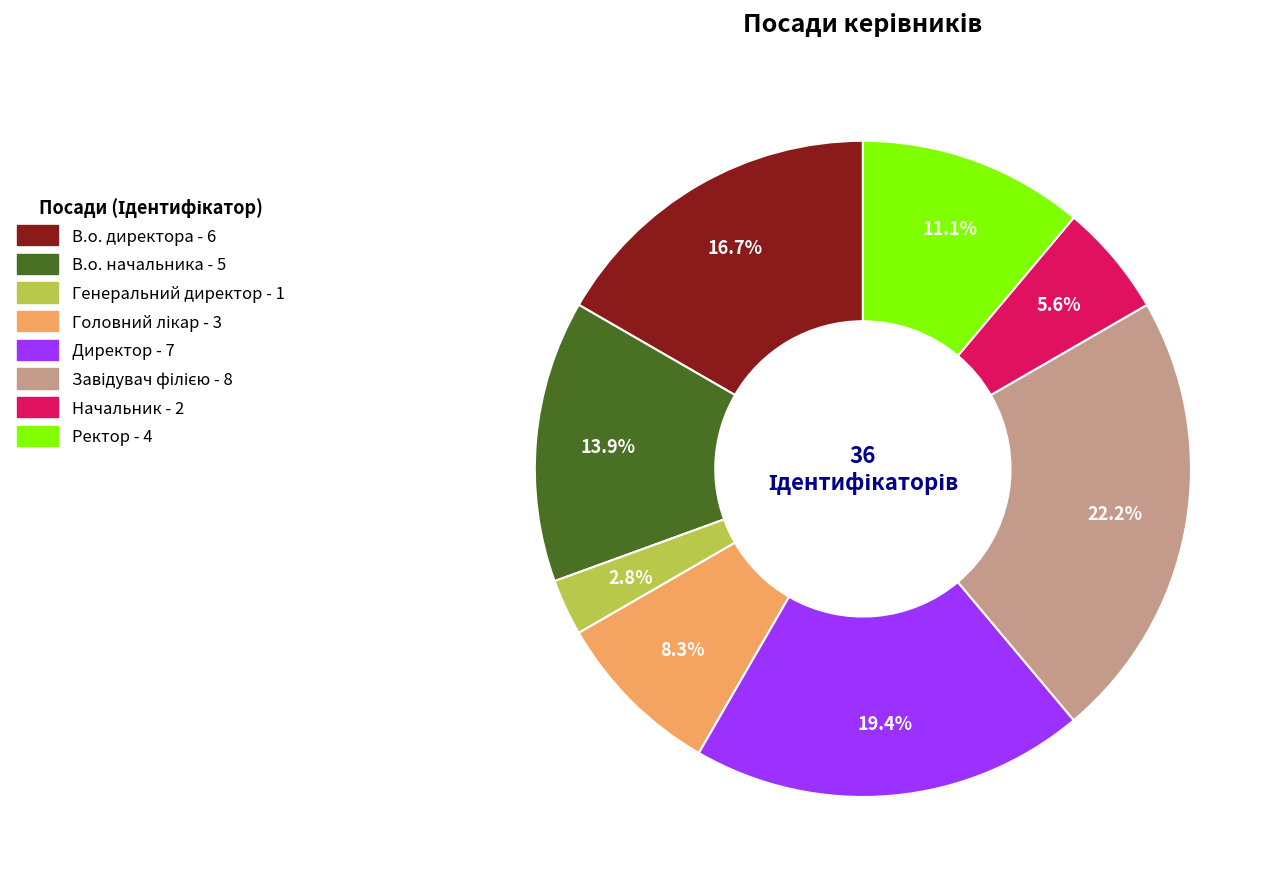

To the nearest percent, what is the difference between the Ректор and Генеральний директор slice percentages?

8%